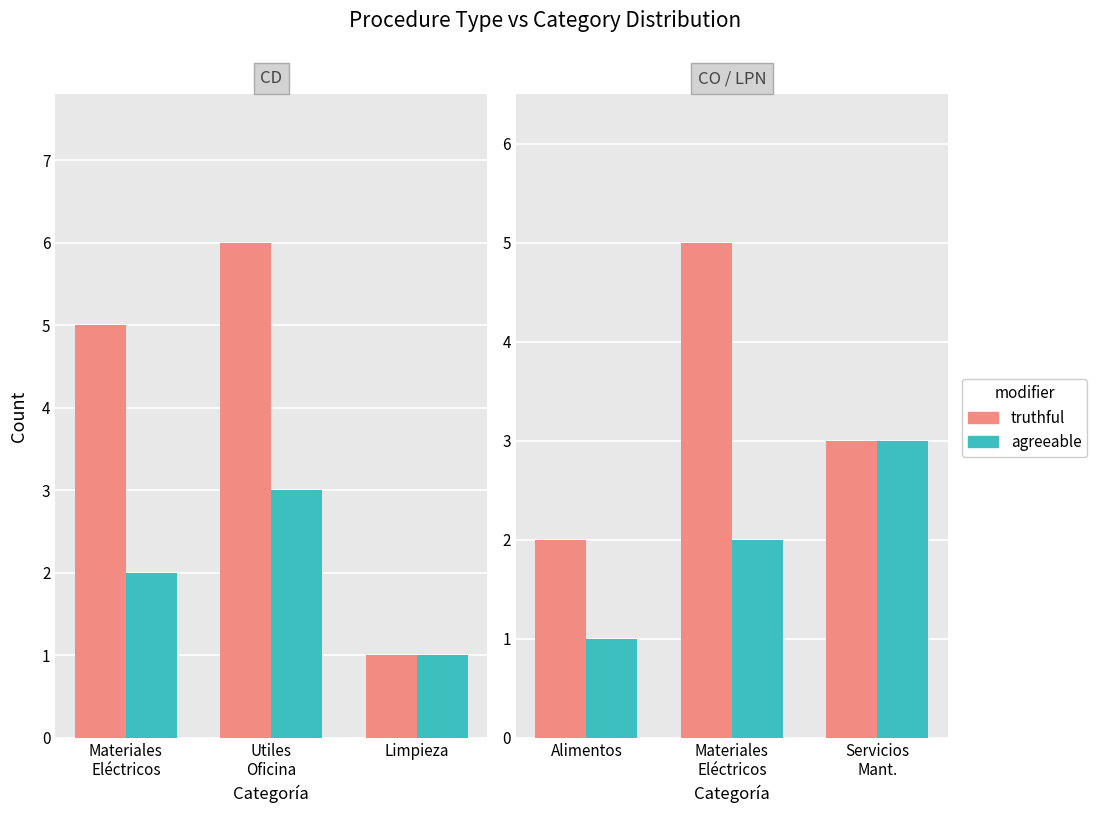

Which series has the largest range (max minus min)?

truthful